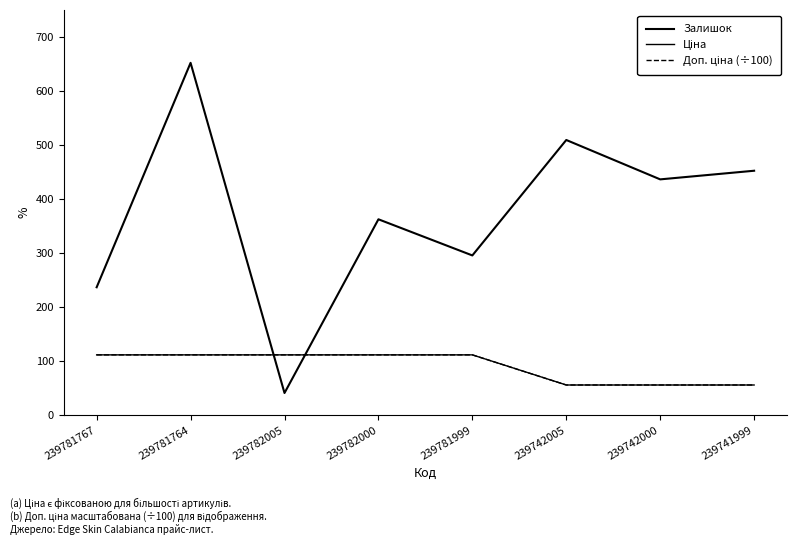

Reading left to right, list all the values displayed in this chart.

Залишок: 237.0	653.0	41.0	363.0	296.0	510.0	437.0	453.0
Ціна: 111.7	111.7	111.7	111.7	111.7	55.9	55.9	55.9
Доп. ціна (÷100): 111.7	111.7	111.7	111.7	111.7	55.9	55.9	55.9